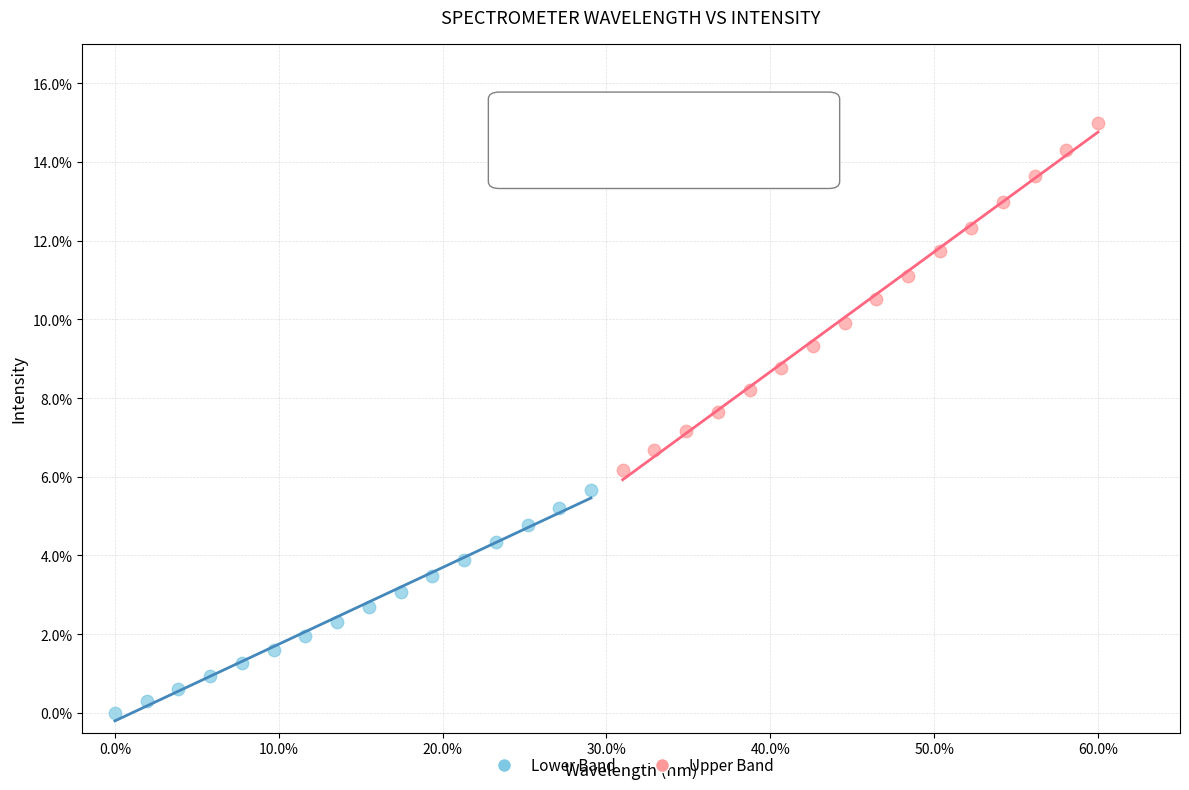

Which series reaches the maximum Y coordinate?

Upper Band